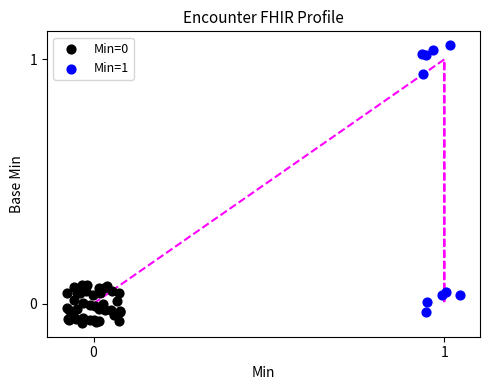

Which series contains the highest Y value?

Min=1